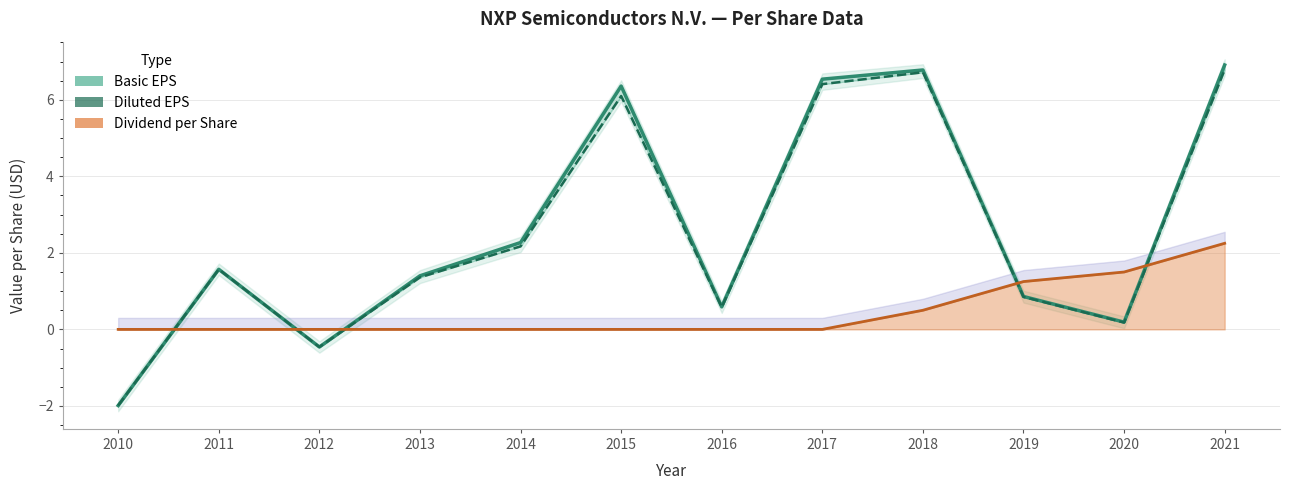

At which category is the sum across all series the highest?

2021